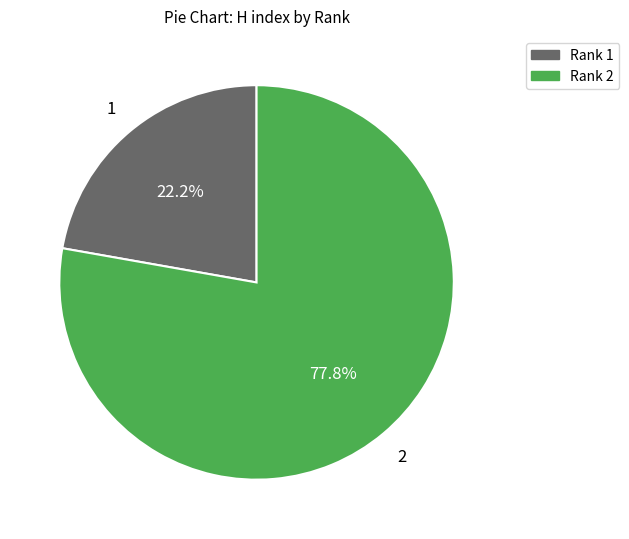

Do Rank 1 and Rank 2 together represent more than half of the pie?

Yes